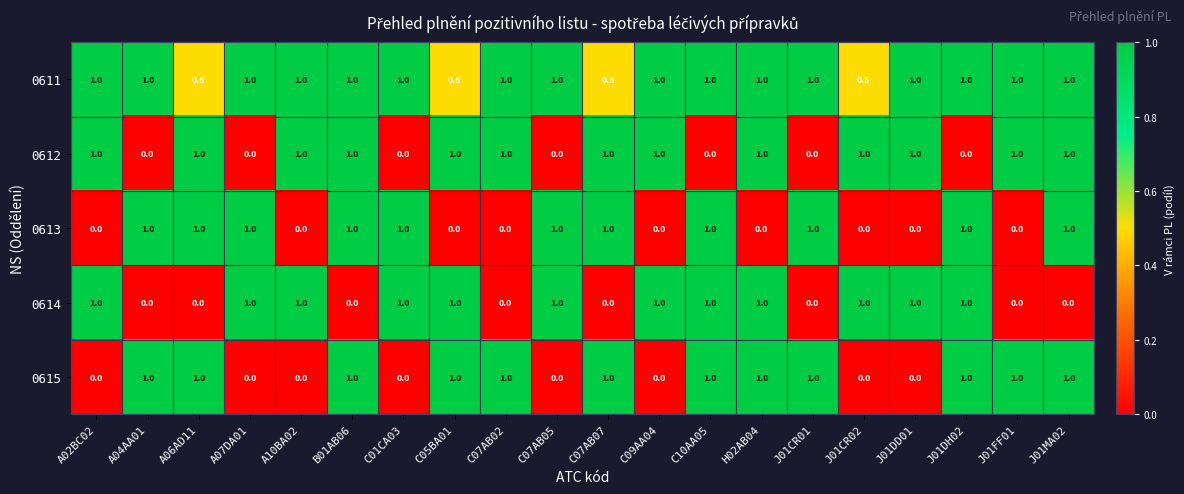

What is the spread (max minus min) of values at C01CA03?

1.0